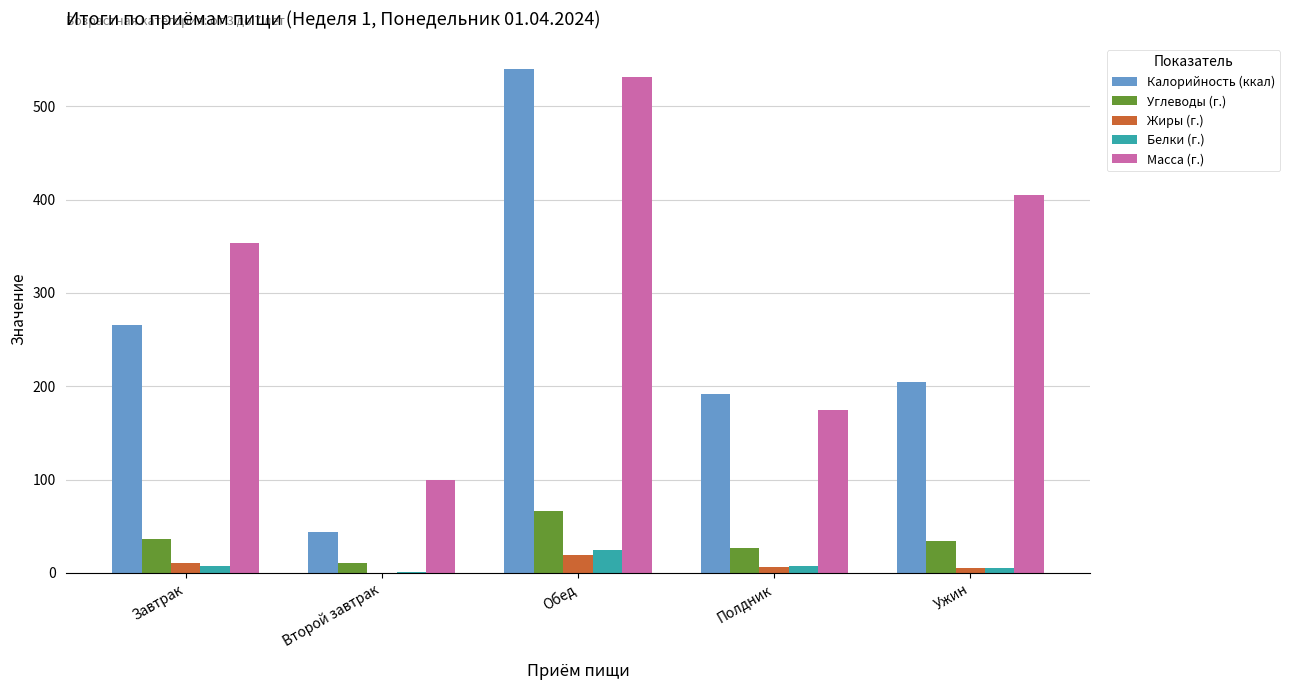

Where is Масса (г.) nearest to the value 315?

Завтрак